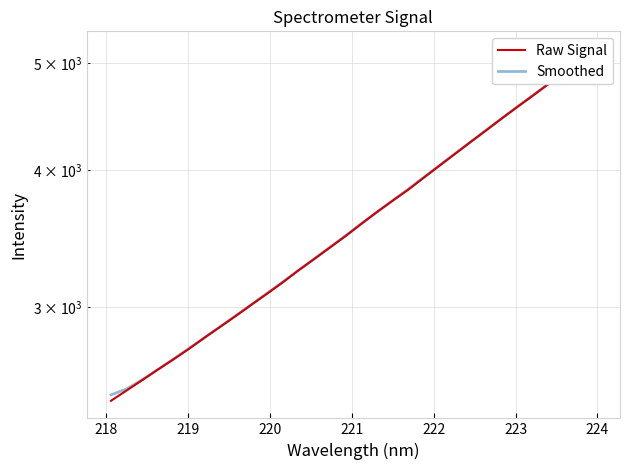

Count the number of data series in this chart.

2